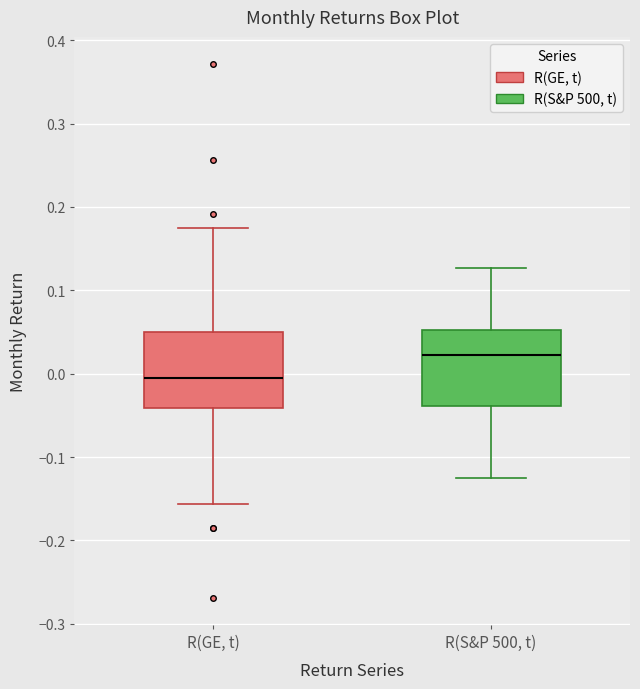

Reading left to right, transcribe this box plot: for each box, give where its median line is, the range the box spans, and where its two whiskers end, as read against the y-axis. The values are not printed on the chart, so give them approximately, as read against the axis.

R(GE, t): median 0.00, box -0.04 to 0.05, whiskers -0.16 to 0.17
R(S&P 500, t): median 0.02, box -0.04 to 0.05, whiskers -0.13 to 0.13